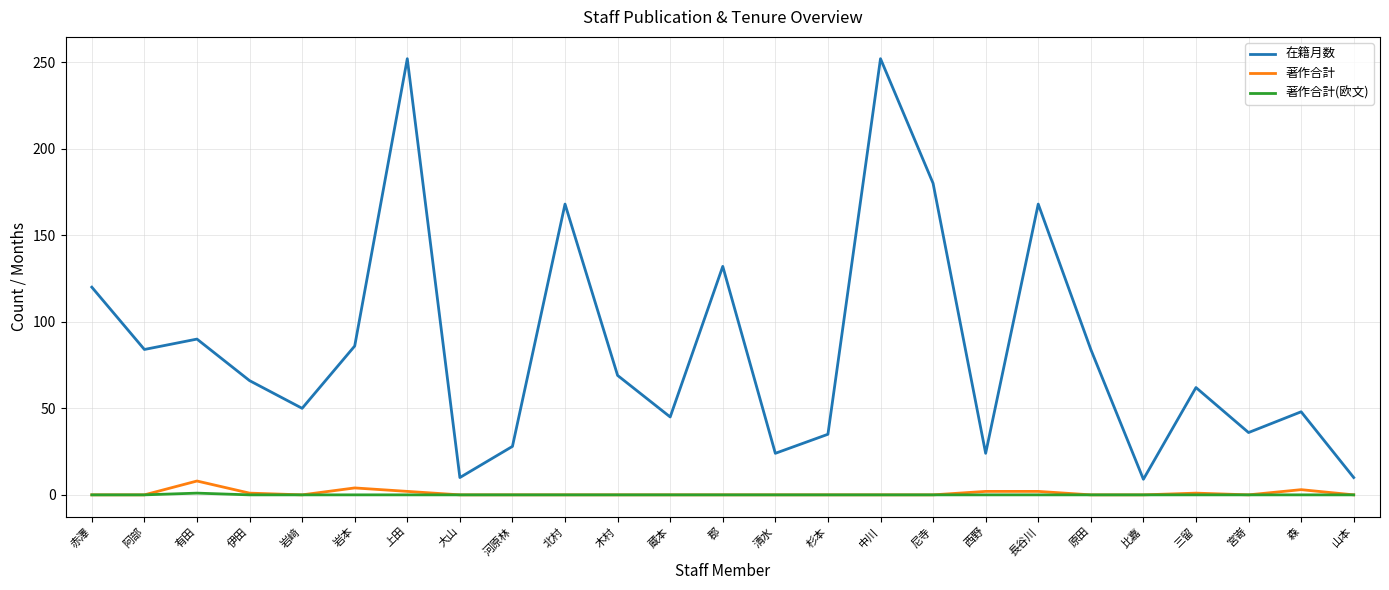

Is the value of 著作合計(欧文) at 森 greater than the value of 在籍月数 at 大山?

No